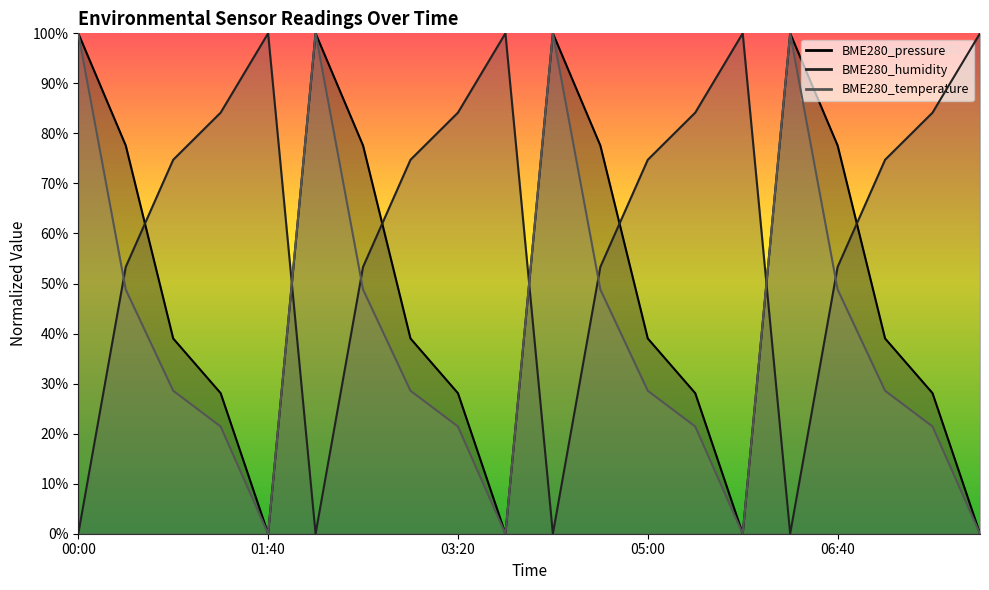

Is the value of BME280_pressure at 05:25 greater than the value of BME280_temperature at 03:45?

Yes